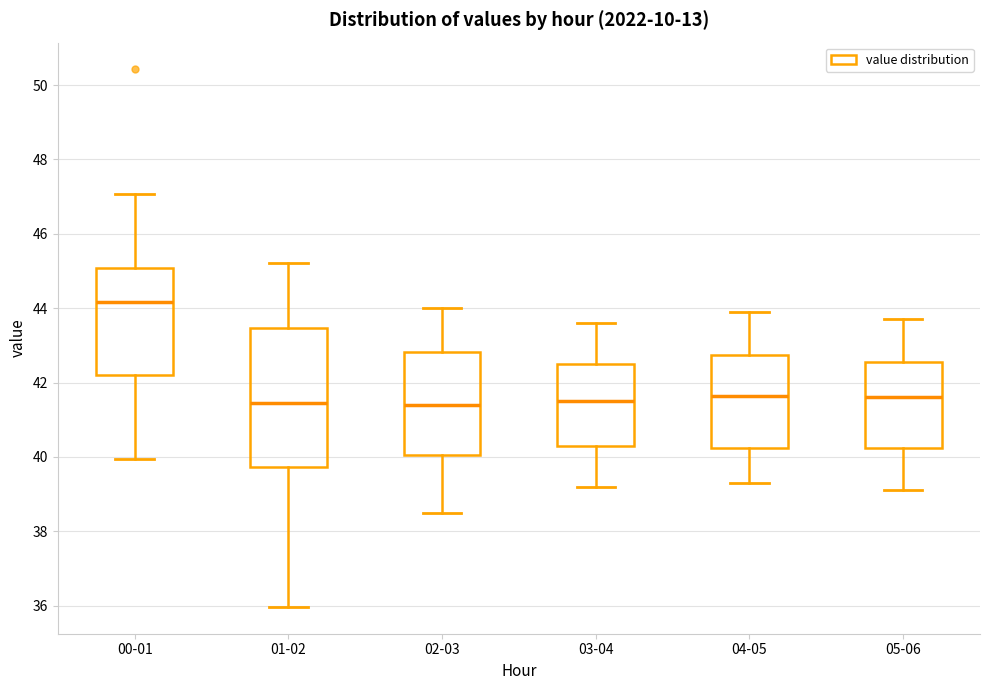

Reading left to right, read every box against the y-axis: the position of its median line, the range the box covers, and the ends of its whiskers. The values are not printed on the chart, so give them approximately, as read against the axis.

00-01: median 44.2, box 42.2 to 45.0, whiskers 40.0 to 47.0
01-02: median 41.4, box 39.8 to 43.4, whiskers 36.0 to 45.2
02-03: median 41.4, box 40.0 to 42.8, whiskers 38.6 to 44.0
03-04: median 41.6, box 40.4 to 42.6, whiskers 39.2 to 43.6
04-05: median 41.6, box 40.2 to 42.8, whiskers 39.4 to 44.0
05-06: median 41.6, box 40.2 to 42.6, whiskers 39.2 to 43.8